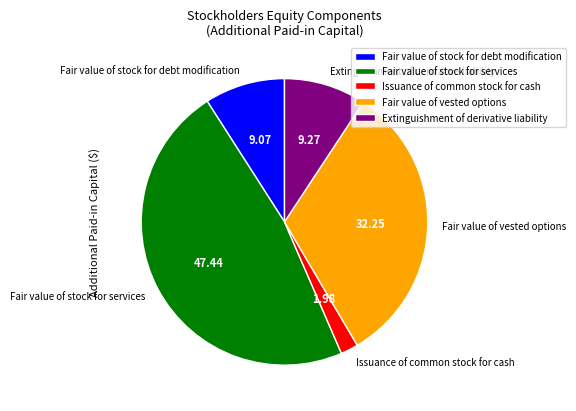

Is the sum of Fair value of vested options and Fair value of stock for services greater than half?

Yes